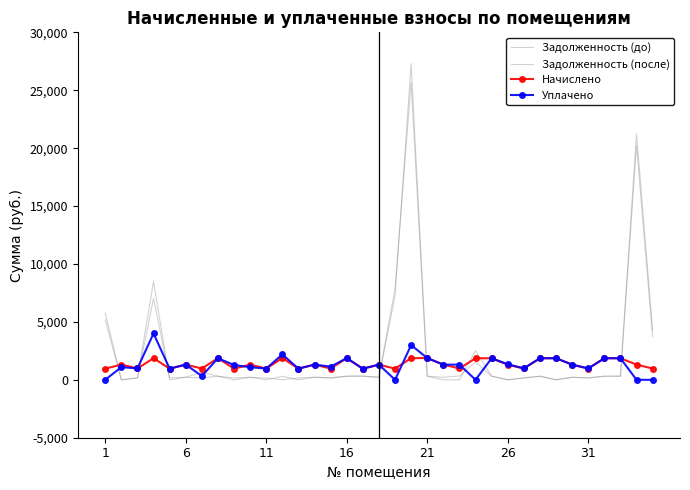

How many data points in Задолженность (до) are less than 219?

17